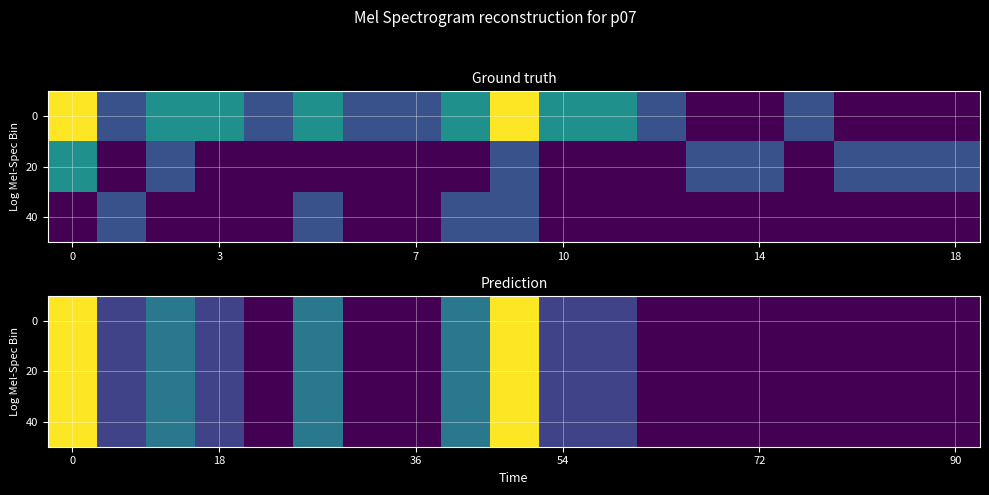

What is the minimum value shown in the chart?

0.3